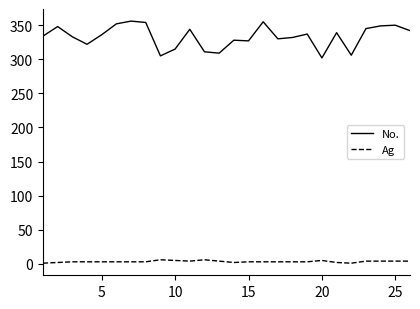

Which series has the largest total across all categories?

No.